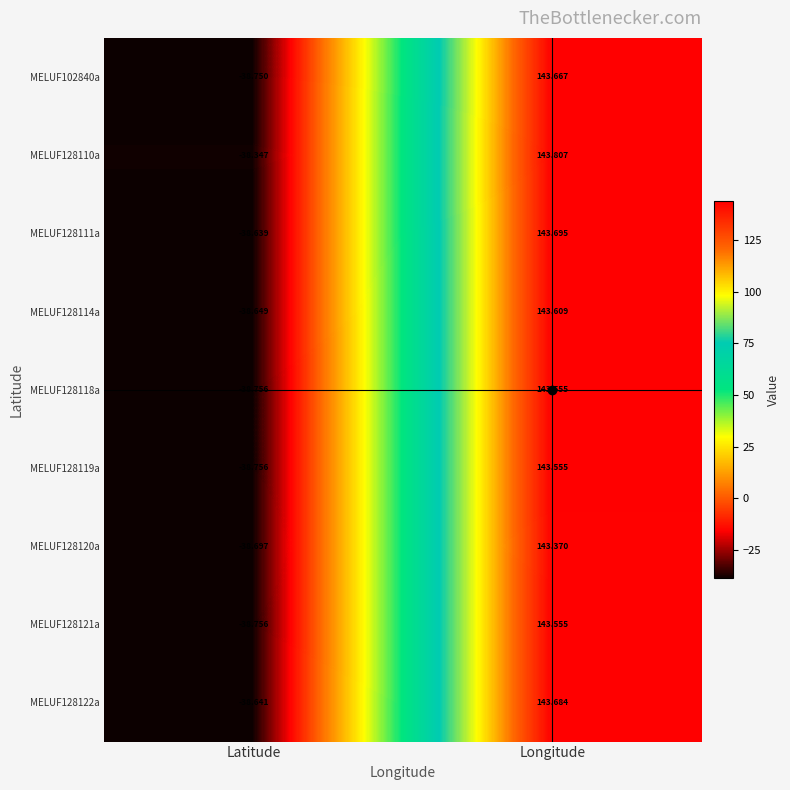

At which category does the chart reach its minimum across all series?

Latitude